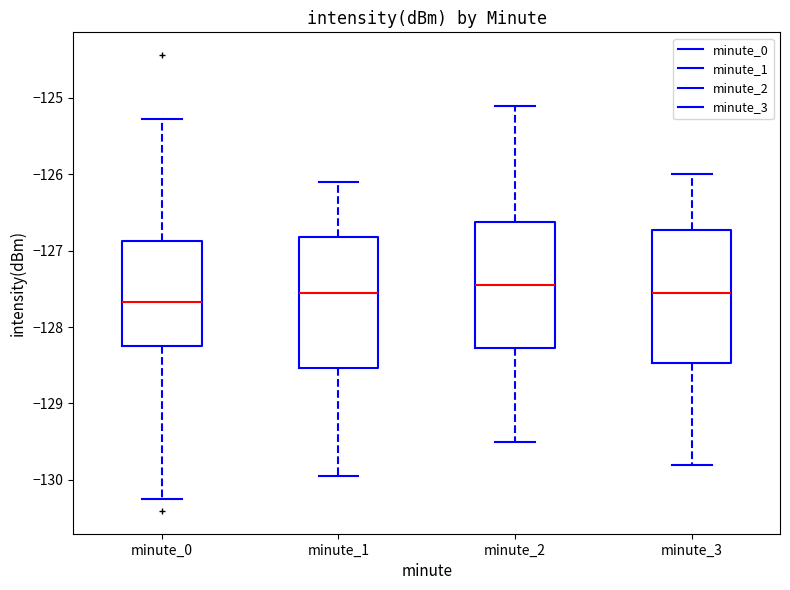

Where is the lower edge of the box for minute_3 on the y-axis? The values are not printed on the chart, so give them approximately, as read against the axis.

-128.5